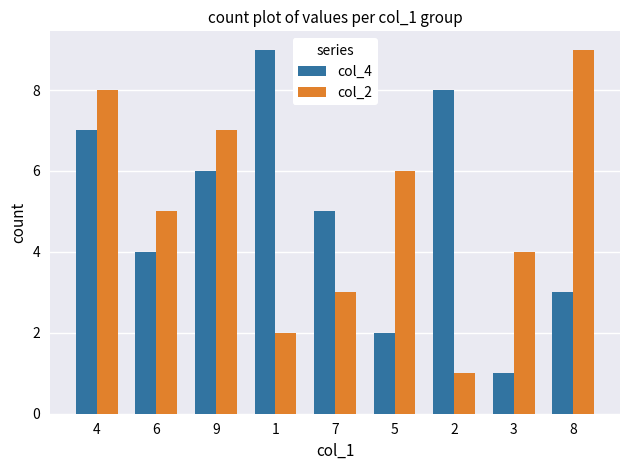

At 7, list the series in order from smallest to largest.

col_2, col_4